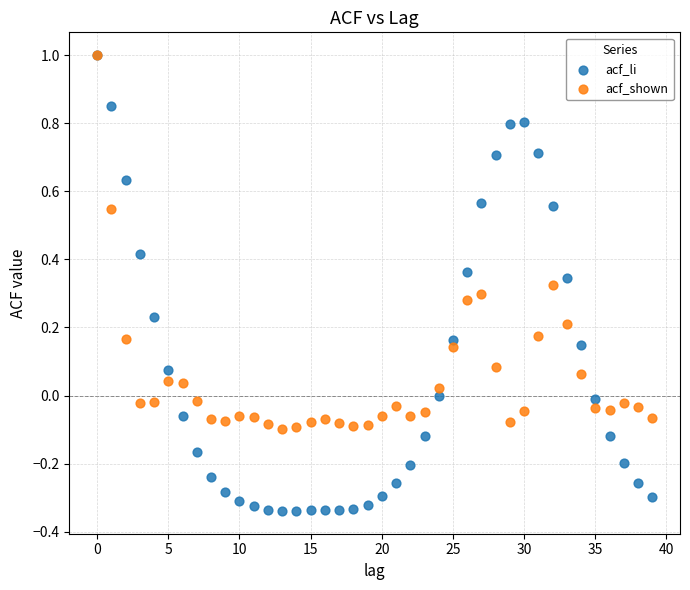

What are all the series names shown in the legend?

acf_li, acf_shown